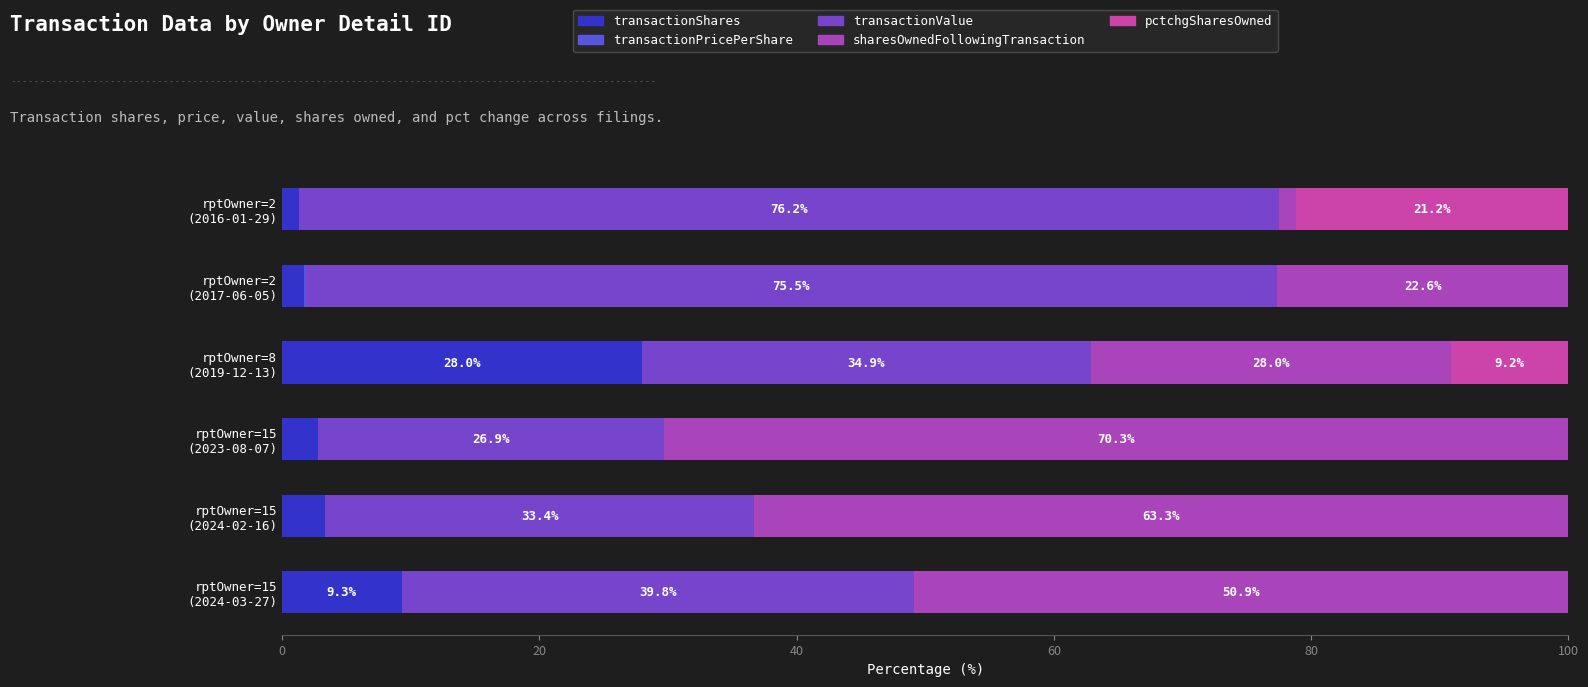

Count the number of categories in the chart.

6